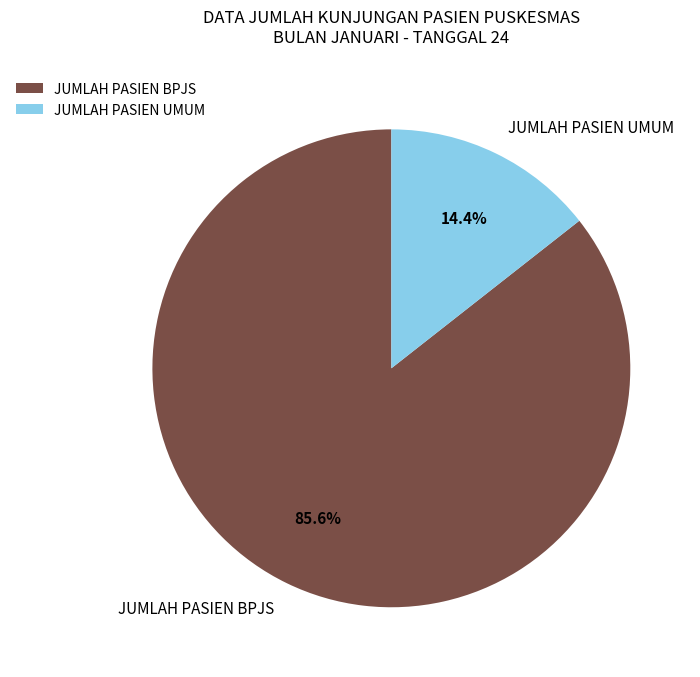

To the nearest percent, what portion does JUMLAH PASIEN UMUM represent?

14%